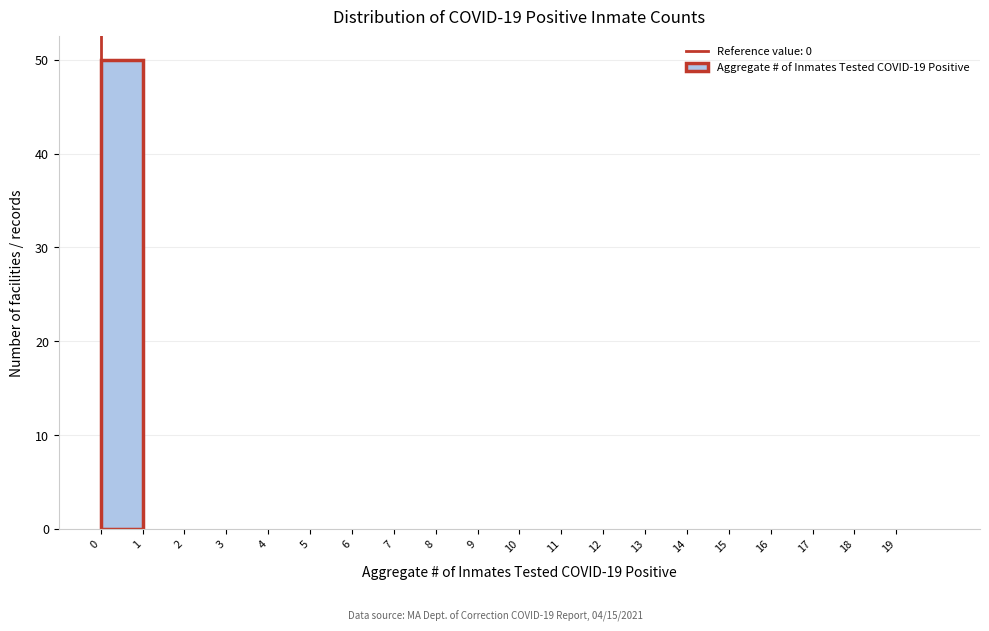

Reading left to right, transcribe this chart: for each bar, give the range it covers on the x-axis and its height. The values are not printed on the chart, so give them approximately, as read against the axis.

0 to 1: 50
1 to 2: 0
2 to 3: 0
3 to 4: 0
4 to 5: 0
5 to 6: 0
6 to 7: 0
7 to 8: 0
8 to 9: 0
9 to 10: 0
10 to 11: 0
11 to 12: 0
12 to 13: 0
13 to 14: 0
14 to 15: 0
15 to 16: 0
16 to 17: 0
17 to 18: 0
18 to 19: 0
19 to 20: 0